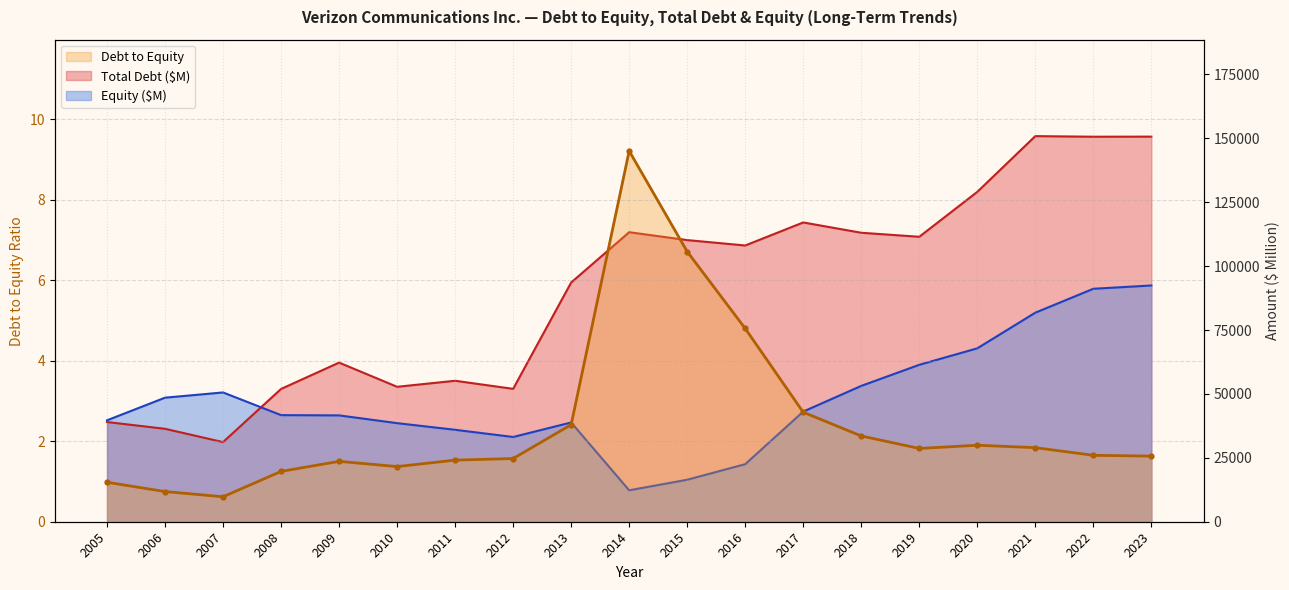

What is the total value across all series at 2005?

78691.0